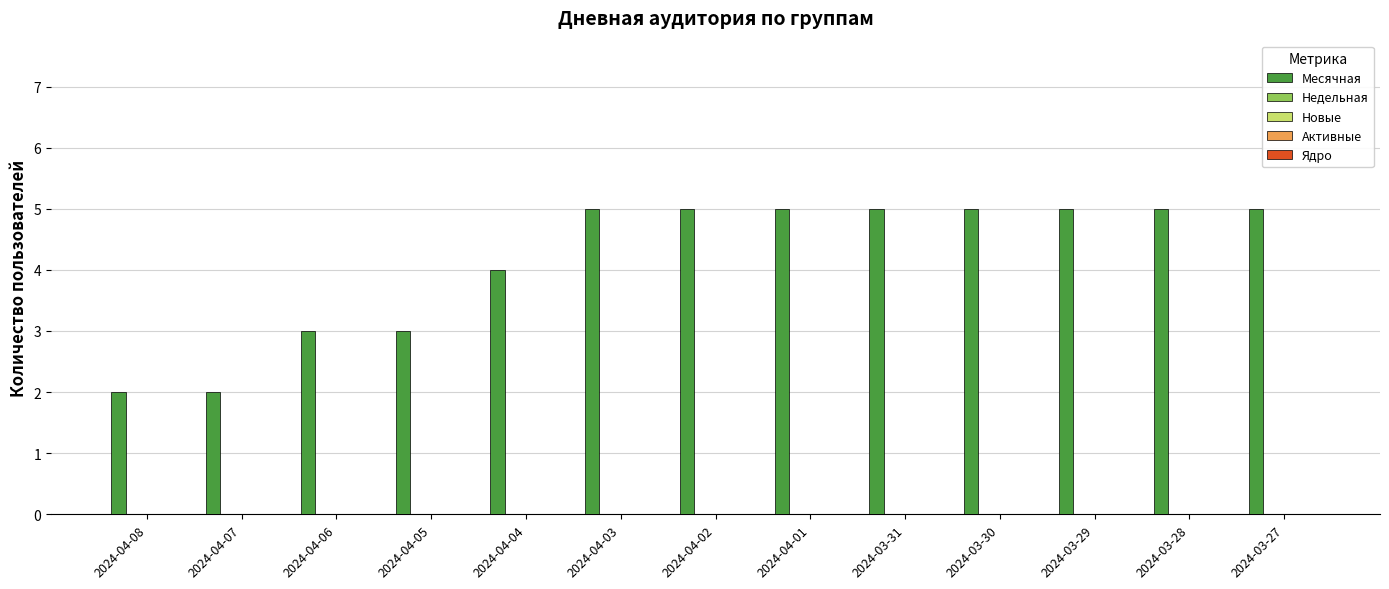

What is the value of the 11th bar from the left?

5